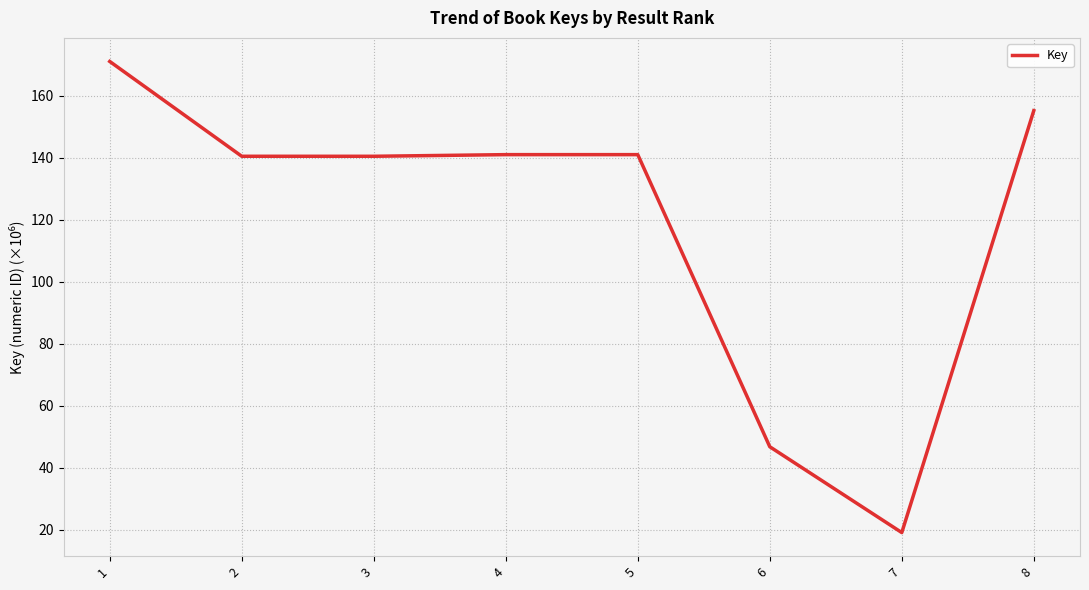

What value does the data have at 7?

19.1